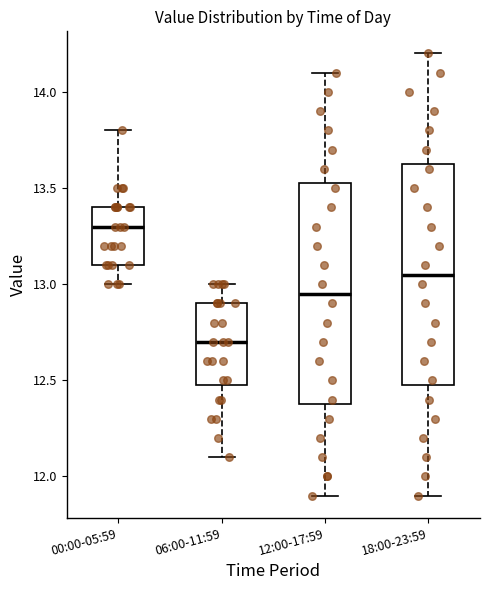

Where does the lower whisker of the box for 06:00-11:59 end on the y-axis? The values are not printed on the chart, so give them approximately, as read against the axis.

12.10